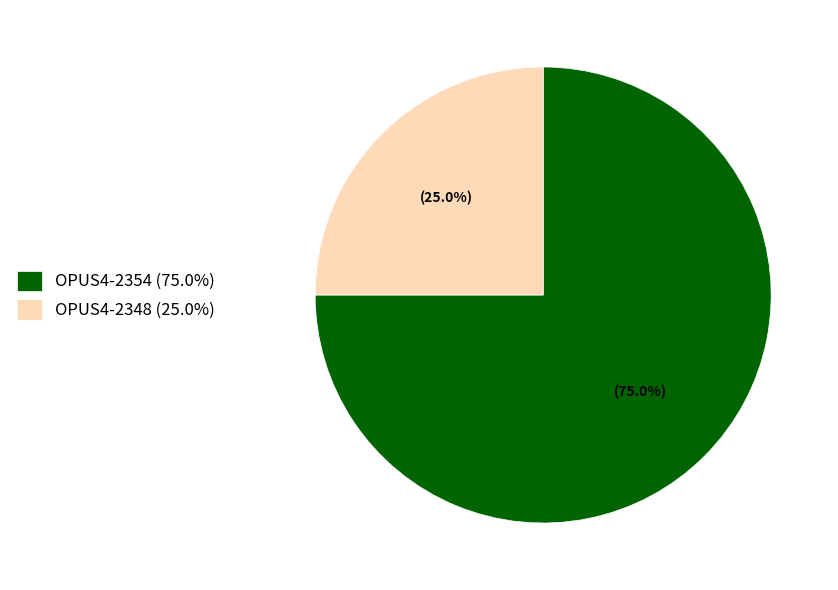

Count the number of slices in the pie.

2